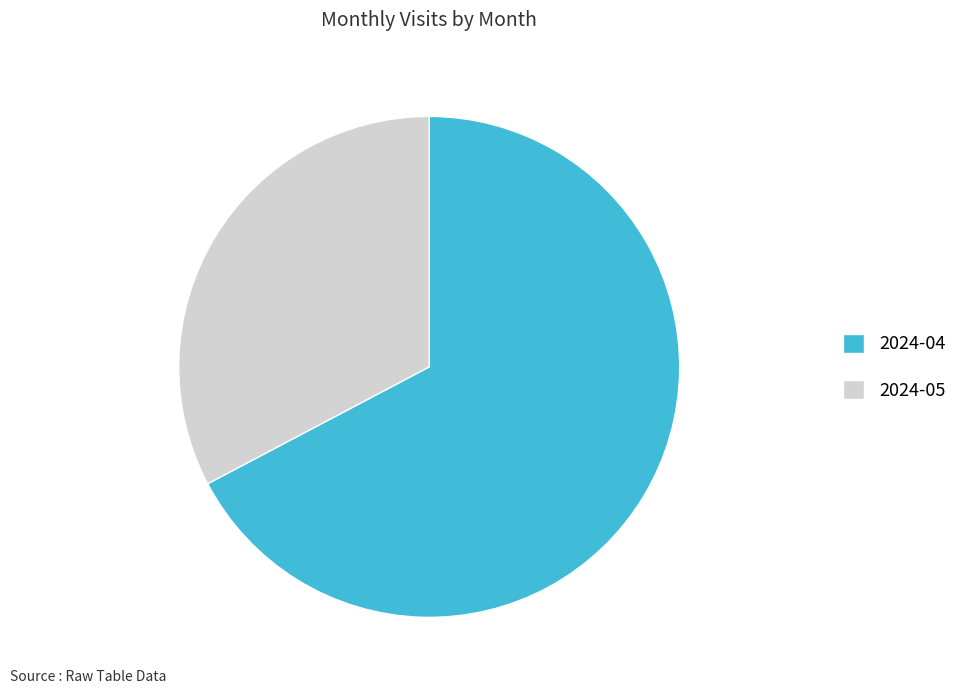

Is it true that 2024-04 is 67% of the pie?

True